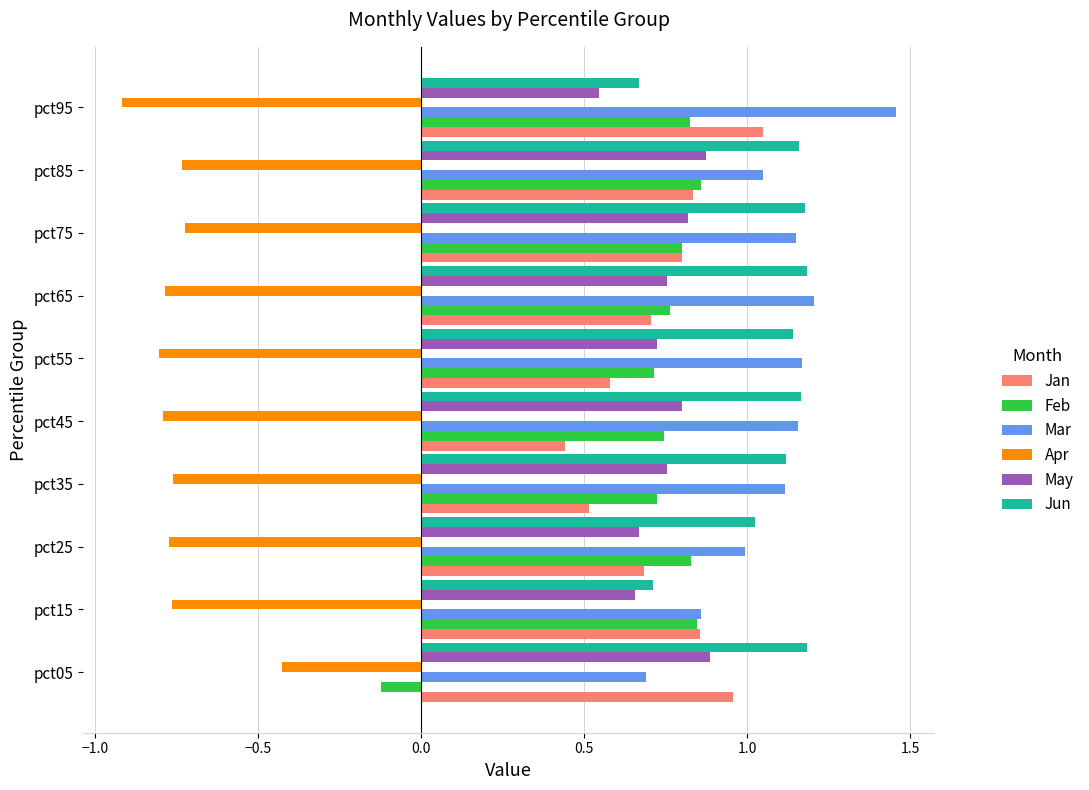

At how many categories does at least one series exceed 0?

10